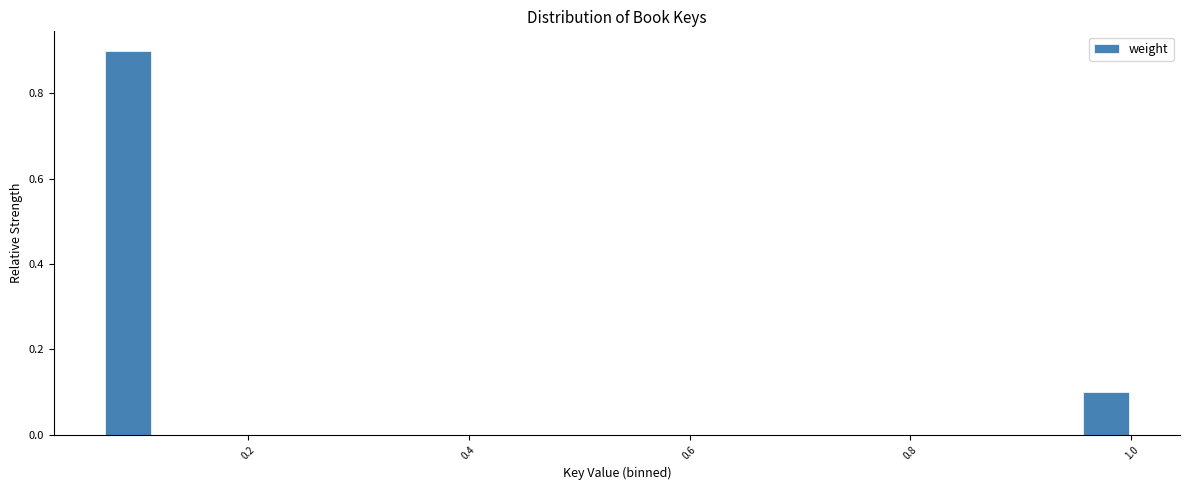

Read against the x-axis, roughly where is the centre of the tallest bar?

0.10